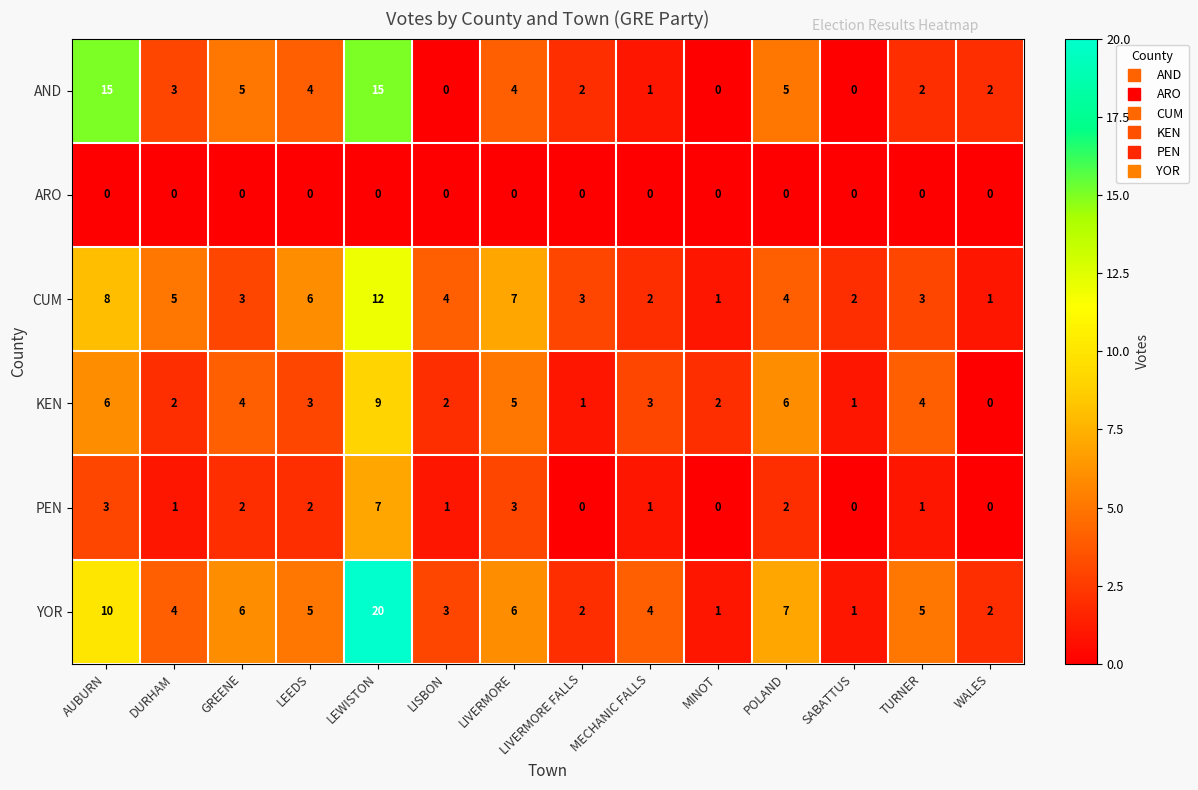

What is the approximate value of KEN at LEWISTON?

9